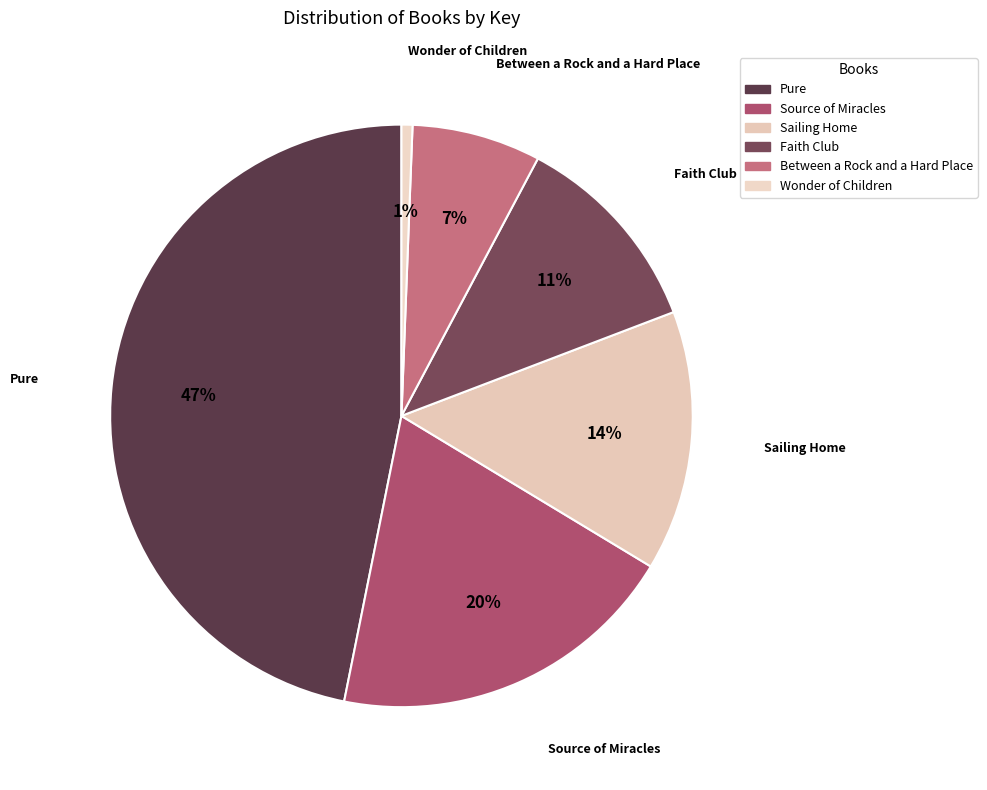

To the nearest percent, what portion does Pure represent?

47%